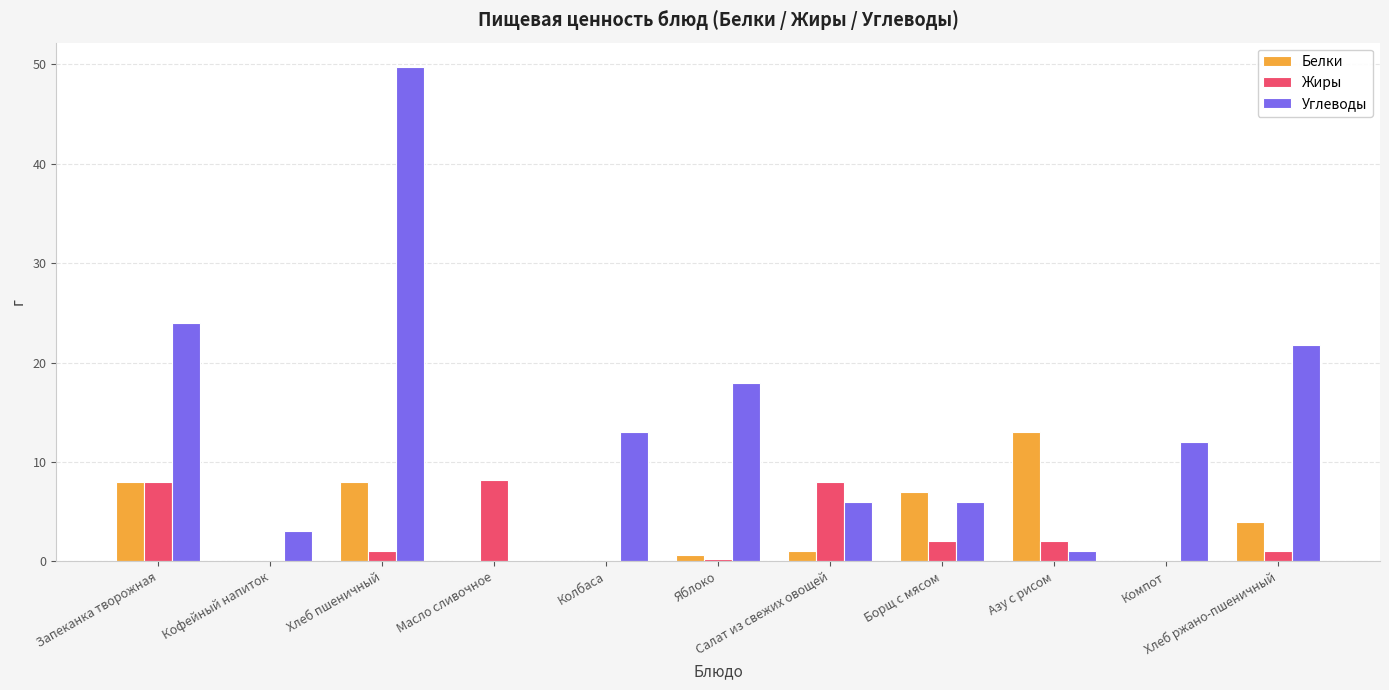

What are all the series names shown in the legend?

Белки, Жиры, Углеводы